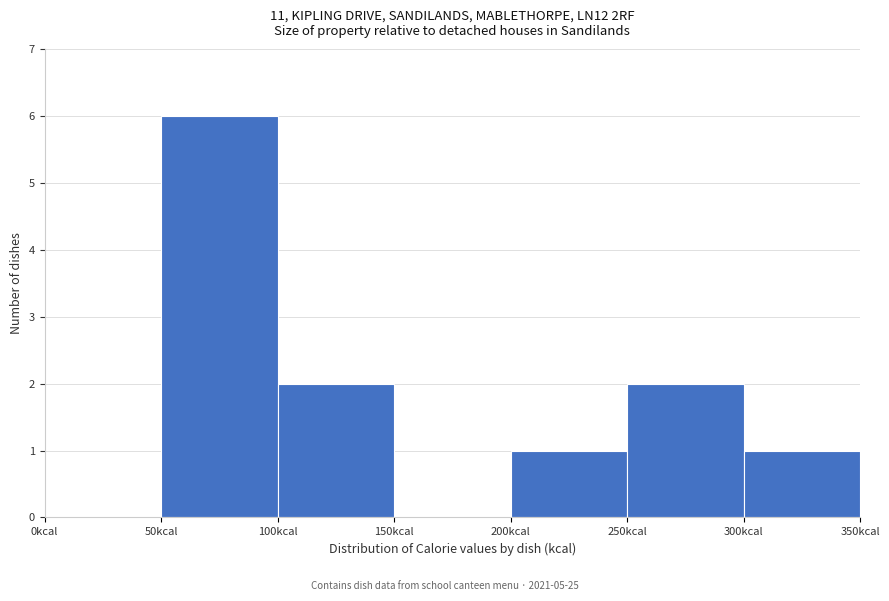

Which range on the x-axis has the tallest bar?

50 to 100